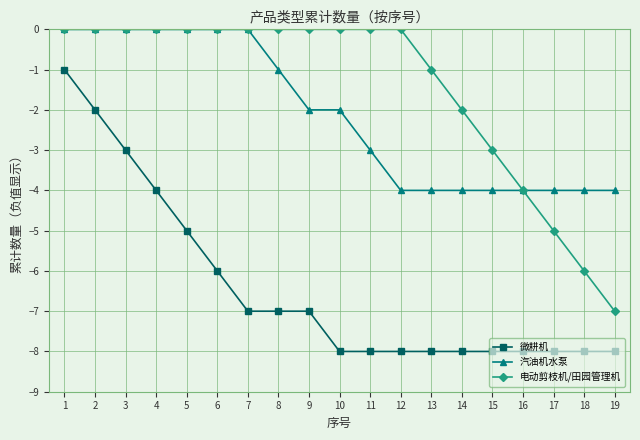

Count the number of categories in the chart.

19